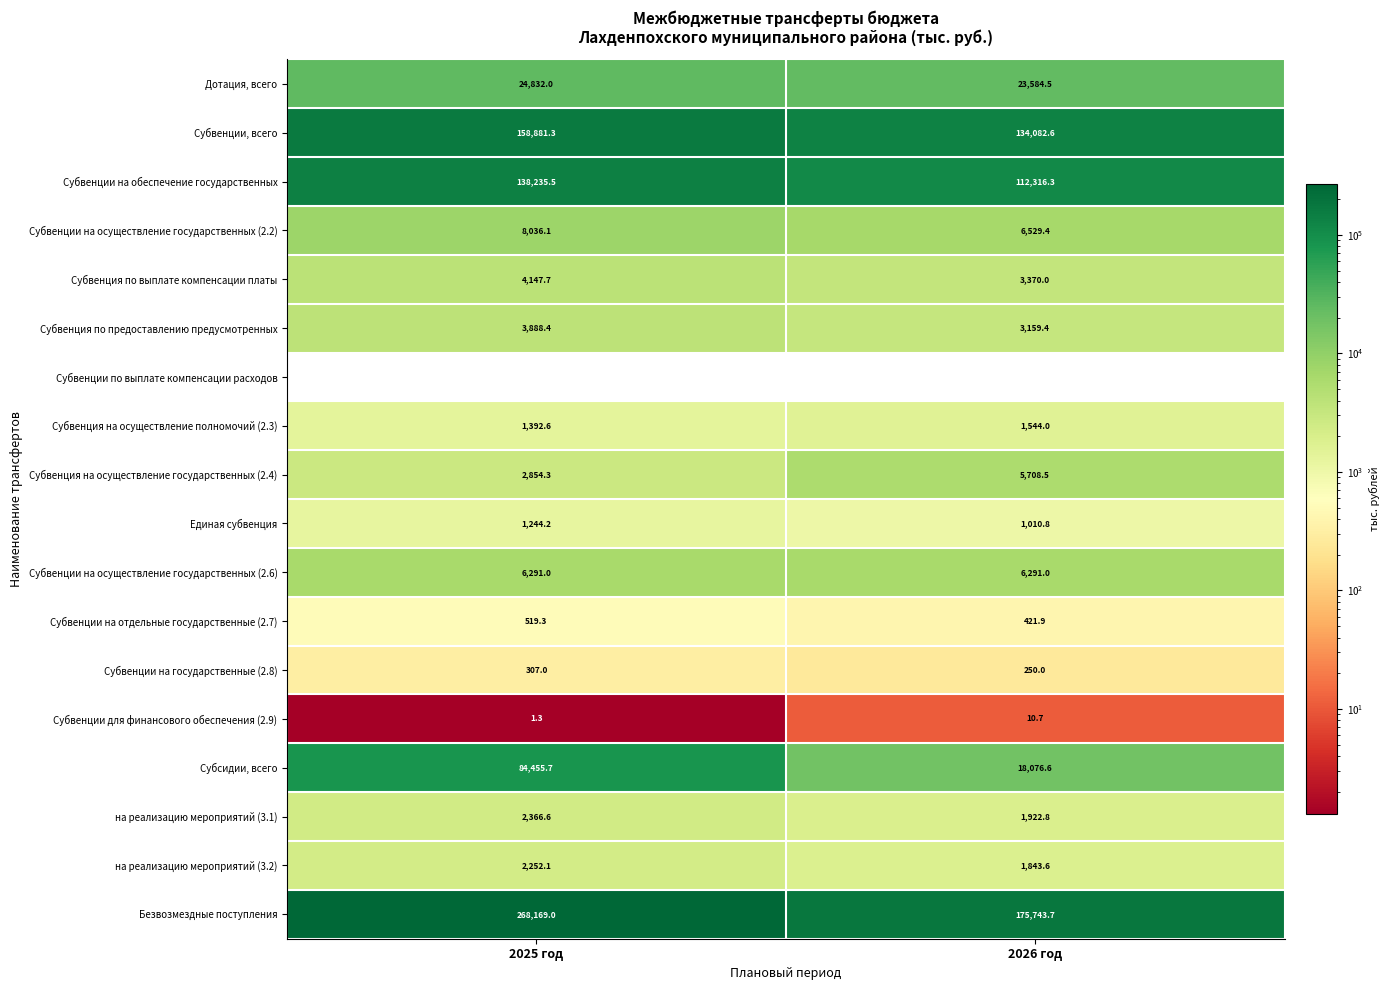

Rank the series by their maximum value, from highest to lowest.

Безвозмездные поступления, Субвенции, всего, Субвенции на обеспечение государственных, Субсидии, всего, Дотация, всего, Субвенции на осуществление государственных (2.2), Субвенции на осуществление государственных (2.6), Субвенция на осуществление государственных (2.4), Субвенция по выплате компенсации платы, Субвенция по предоставлению предусмотренных, на реализацию мероприятий (3.1), на реализацию мероприятий (3.2), Субвенция на осуществление полномочий (2.3), Единая субвенция, Субвенции на отдельные государственные (2.7), Субвенции на государственные (2.8), Субвенции для финансового обеспечения (2.9), Субвенции по выплате компенсации расходов